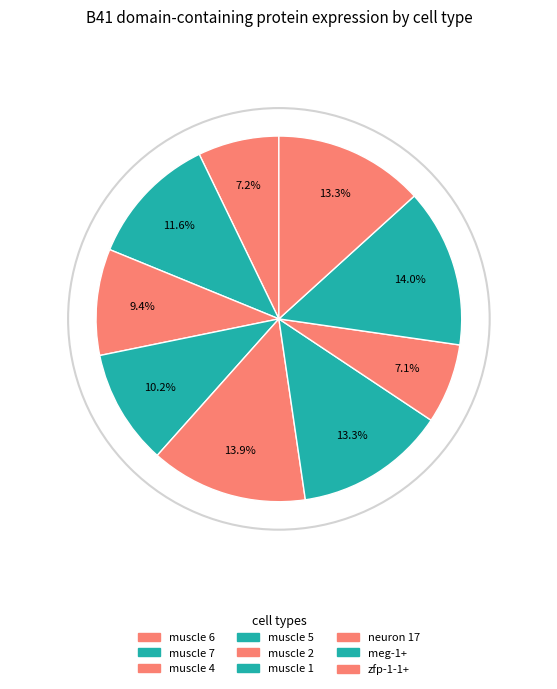

Count the number of slices in the pie.

9